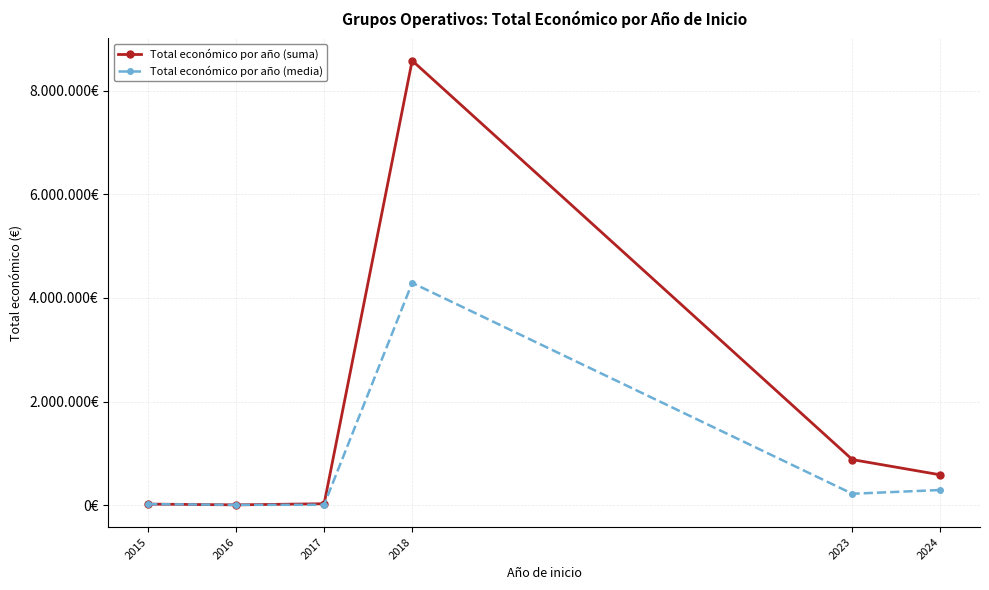

True or false: Total económico por año (media) and Total económico por año (suma) cross at least once.

False